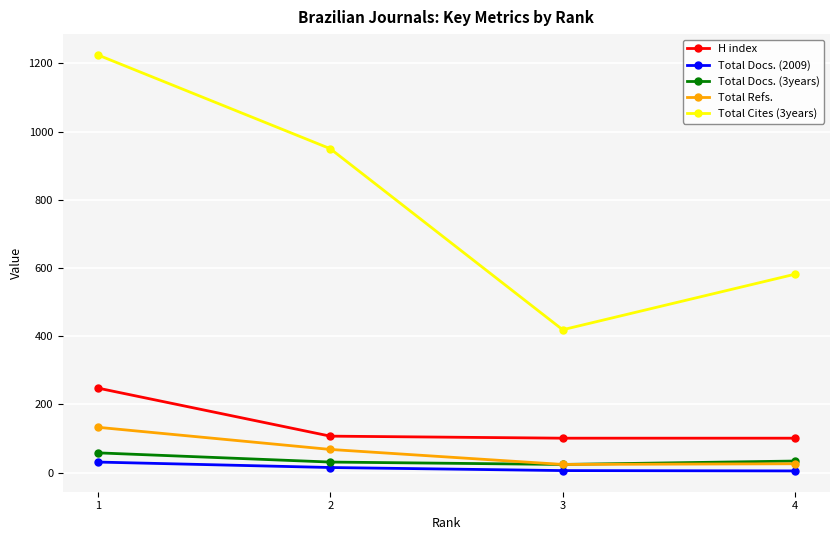

True or false: H index has more than 1 points higher than both neighbors.

False